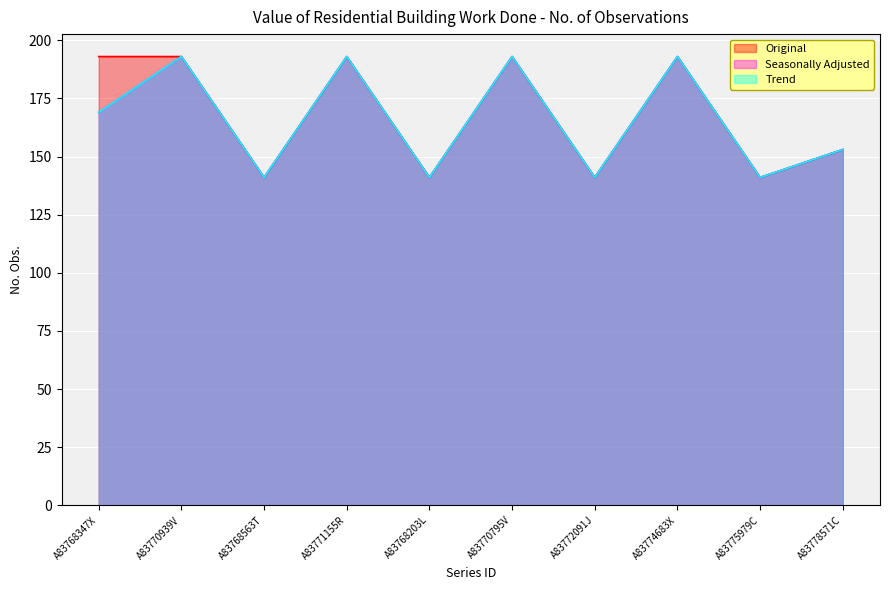

How many values in the Original series are below 193?

5